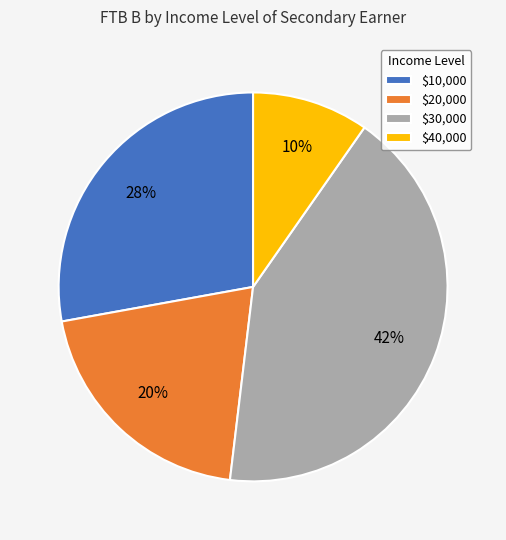

The $40,000 slice represents 4% of the pie. True or false?

False